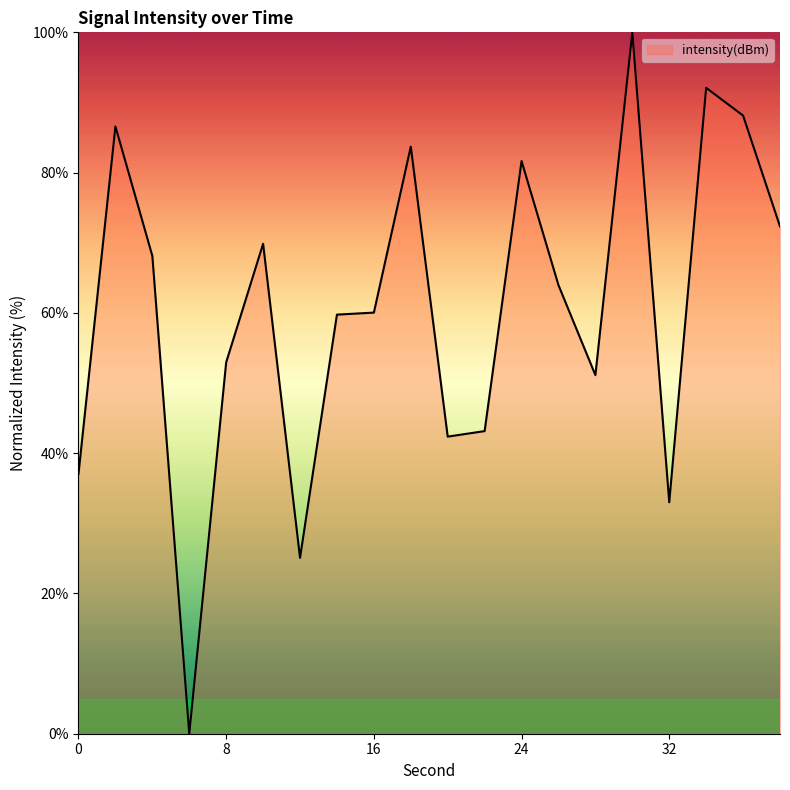

What is the maximum value shown in the chart?

100.0